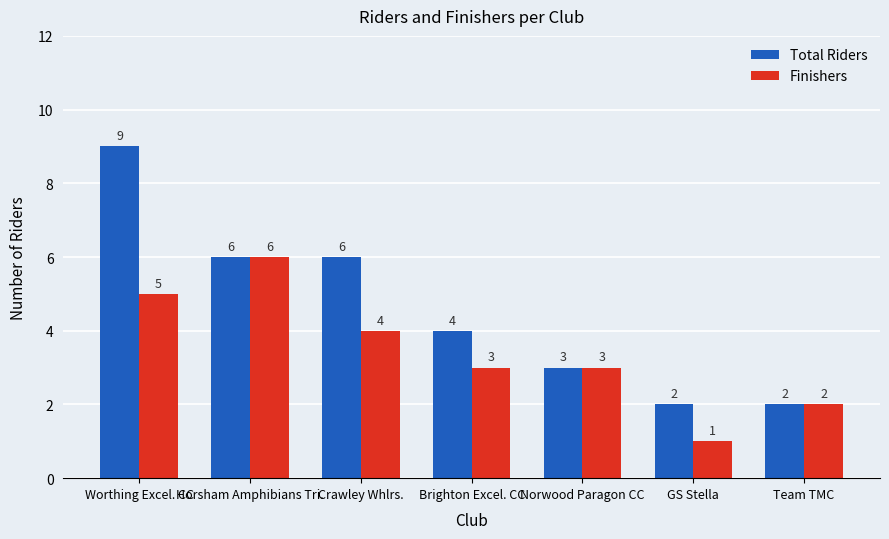

Read the Finishers value at GS Stella.

1